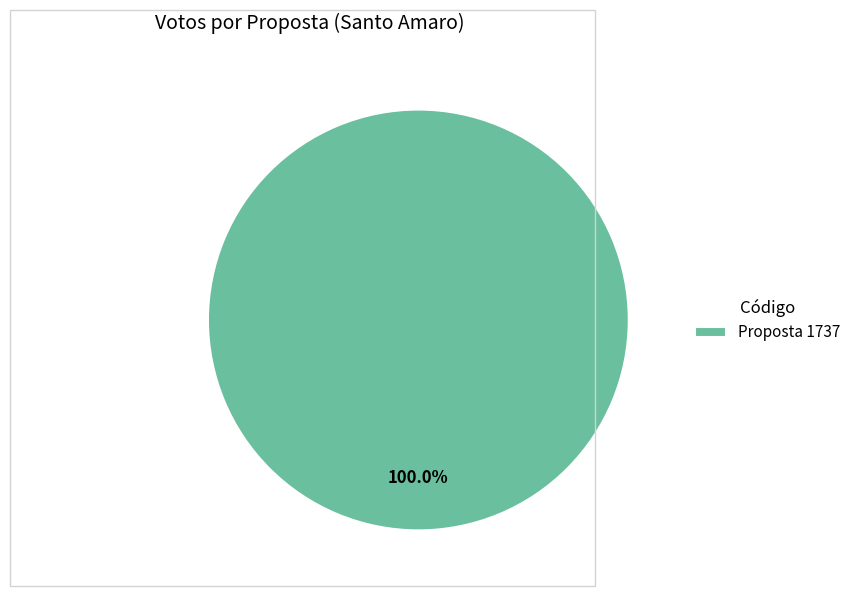

Is there a majority slice in this chart?

Yes